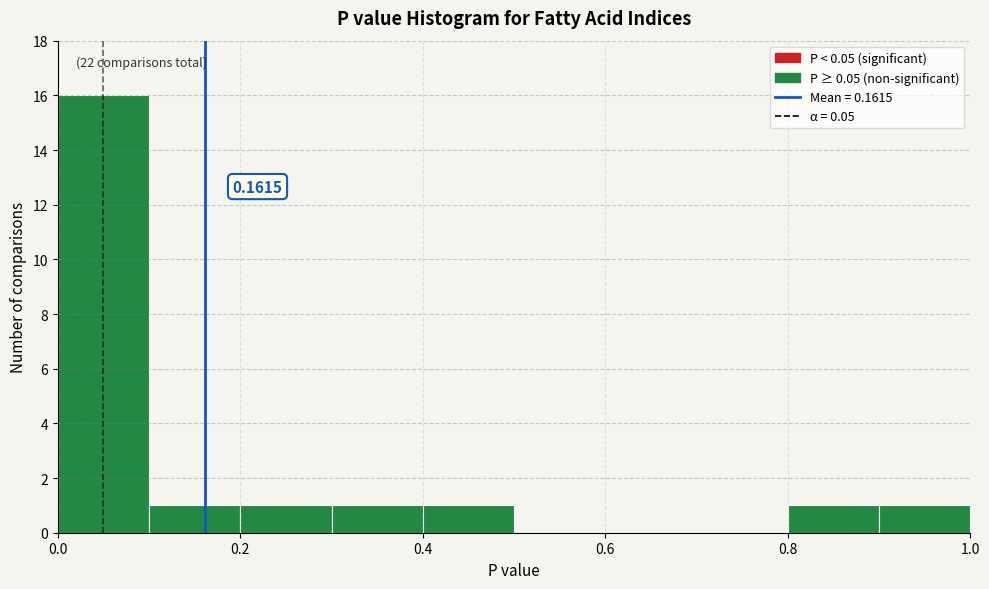

Over which range of the x-axis is the bar tallest?

0.0 to 0.1